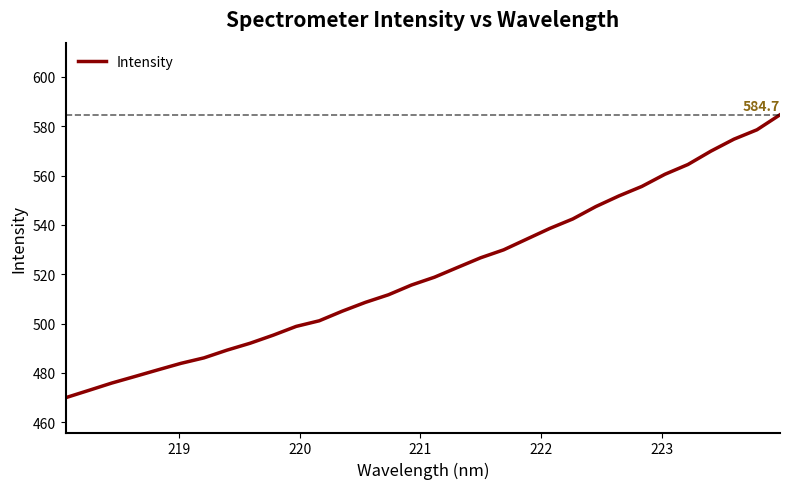

What is the greatest value displayed?

584.7